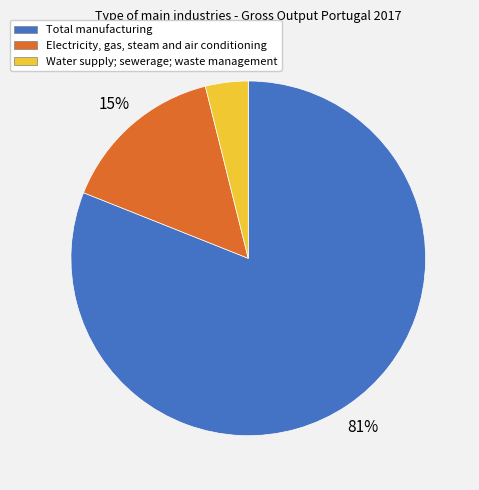

Is there a majority slice in this chart?

Yes